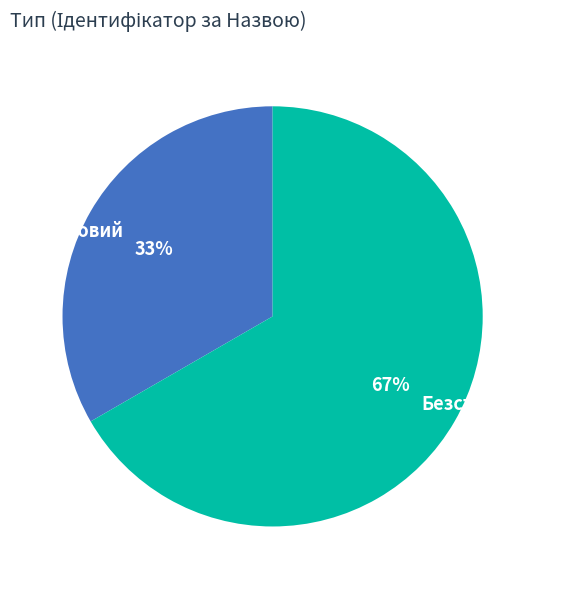

How many slices are in this pie chart?

2